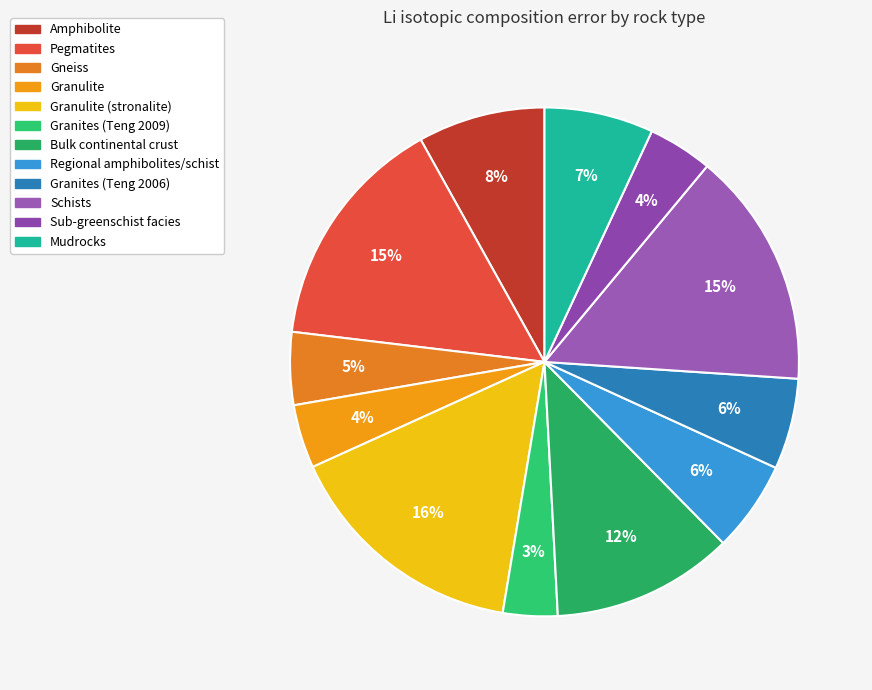

How many slices are in this pie chart?

12